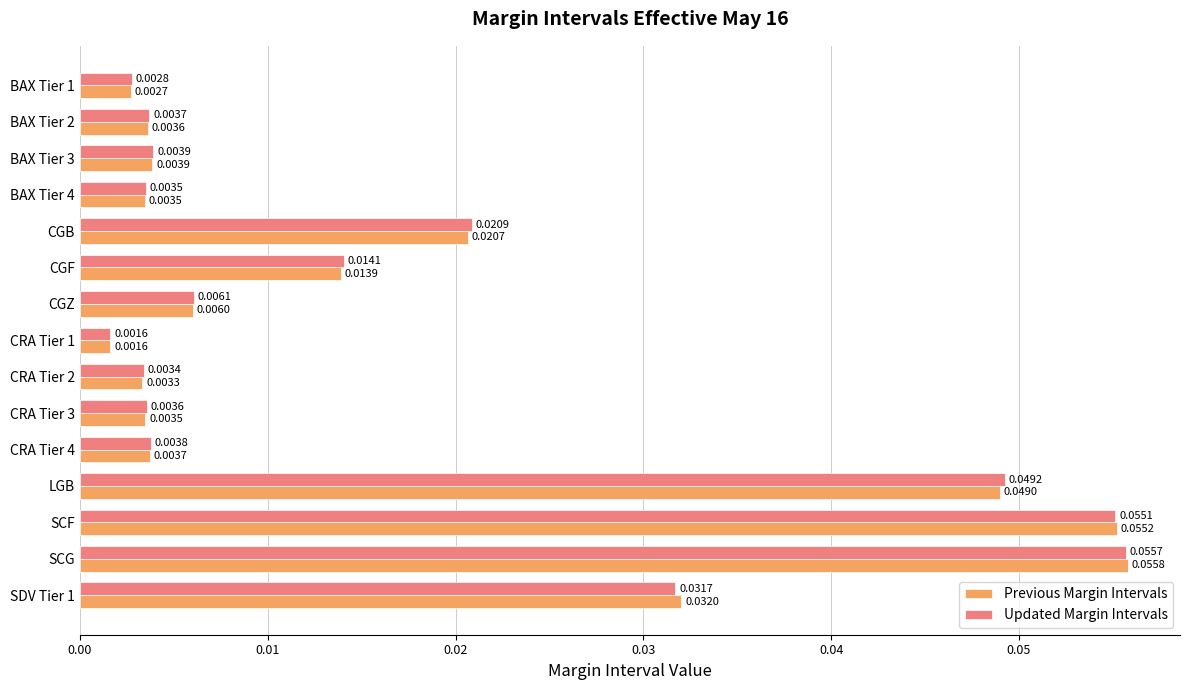

Is the value of Updated Margin Intervals at CRA Tier 4 greater than the value of Previous Margin Intervals at SDV Tier 1?

No